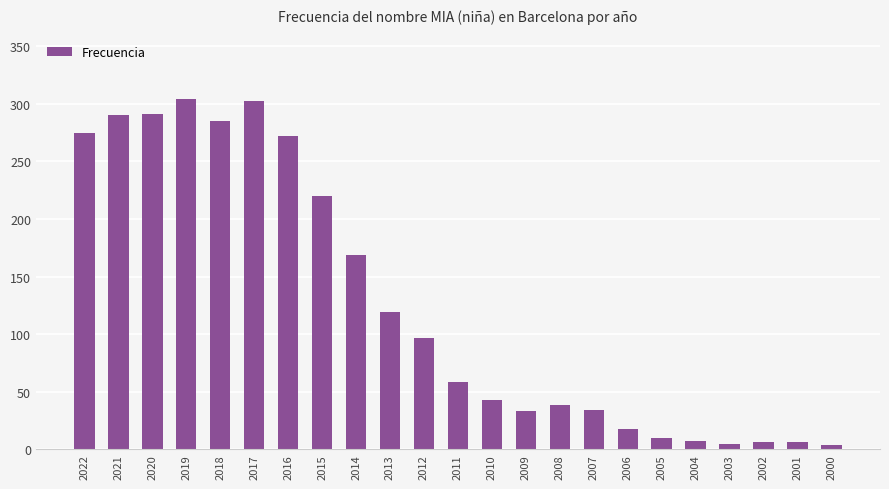

What is the sum of the values at 2005 and 2021?

300